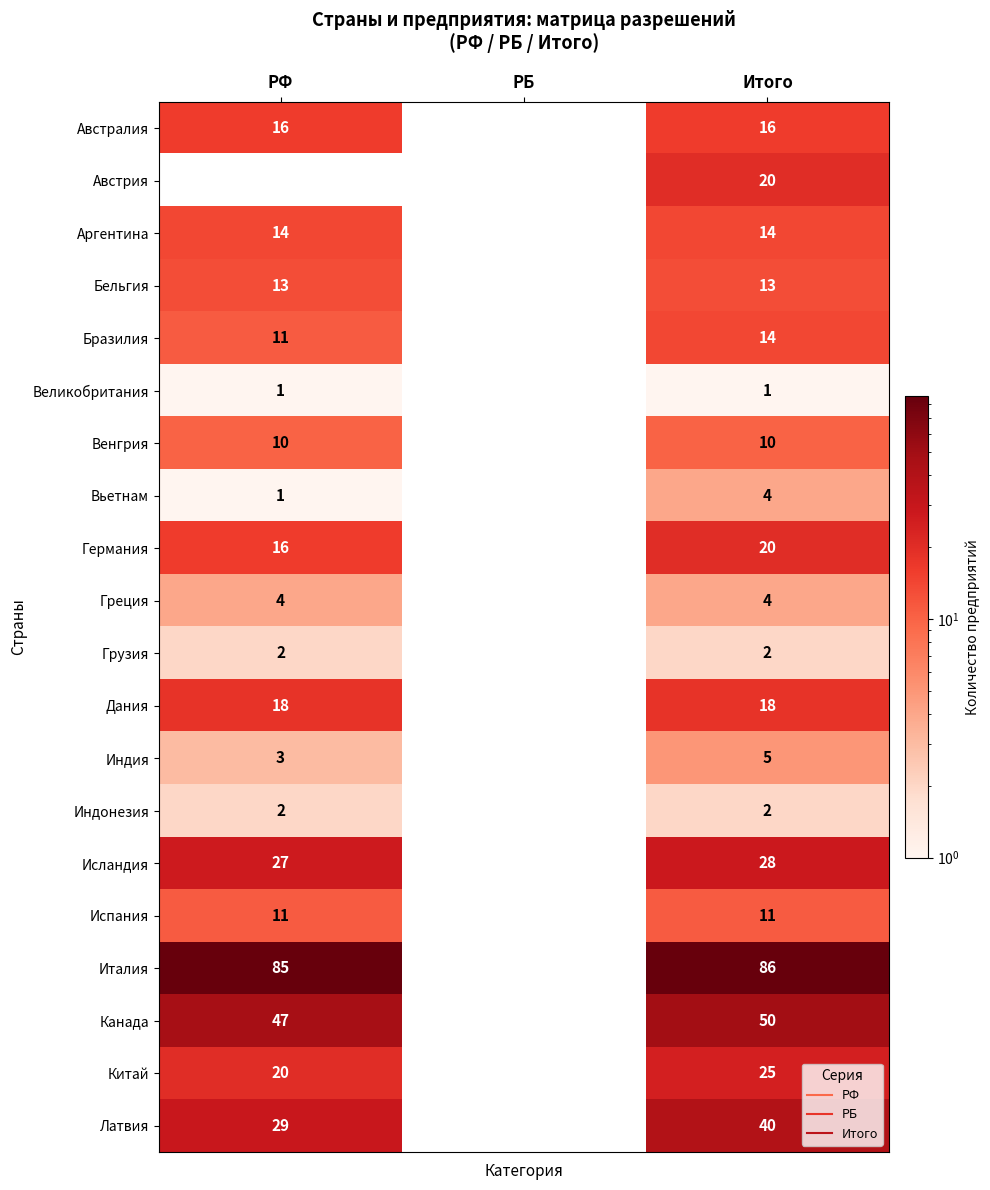

How many values in Венгрия are above zero?

2